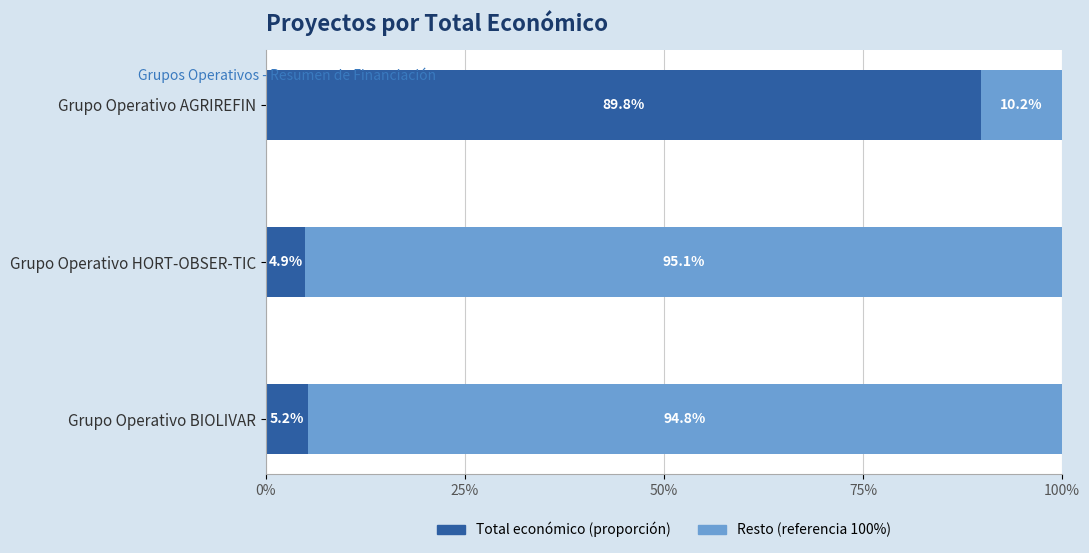

Rank the categories by Total económico (proporción) value from highest to lowest.

Grupo Operativo AGRIREFIN, Grupo Operativo BIOLIVAR, Grupo Operativo HORT-OBSER-TIC